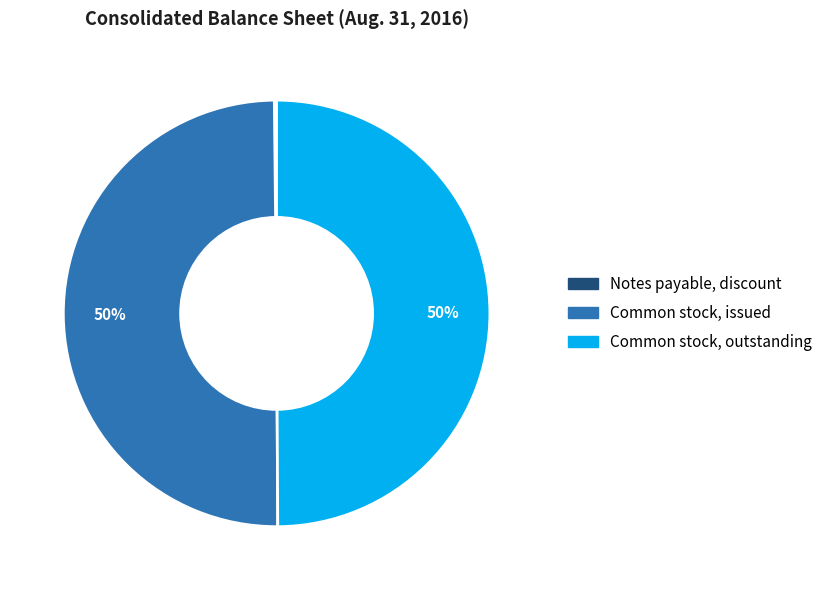

True or false: Common stock, outstanding accounts for 50% of the total.

True